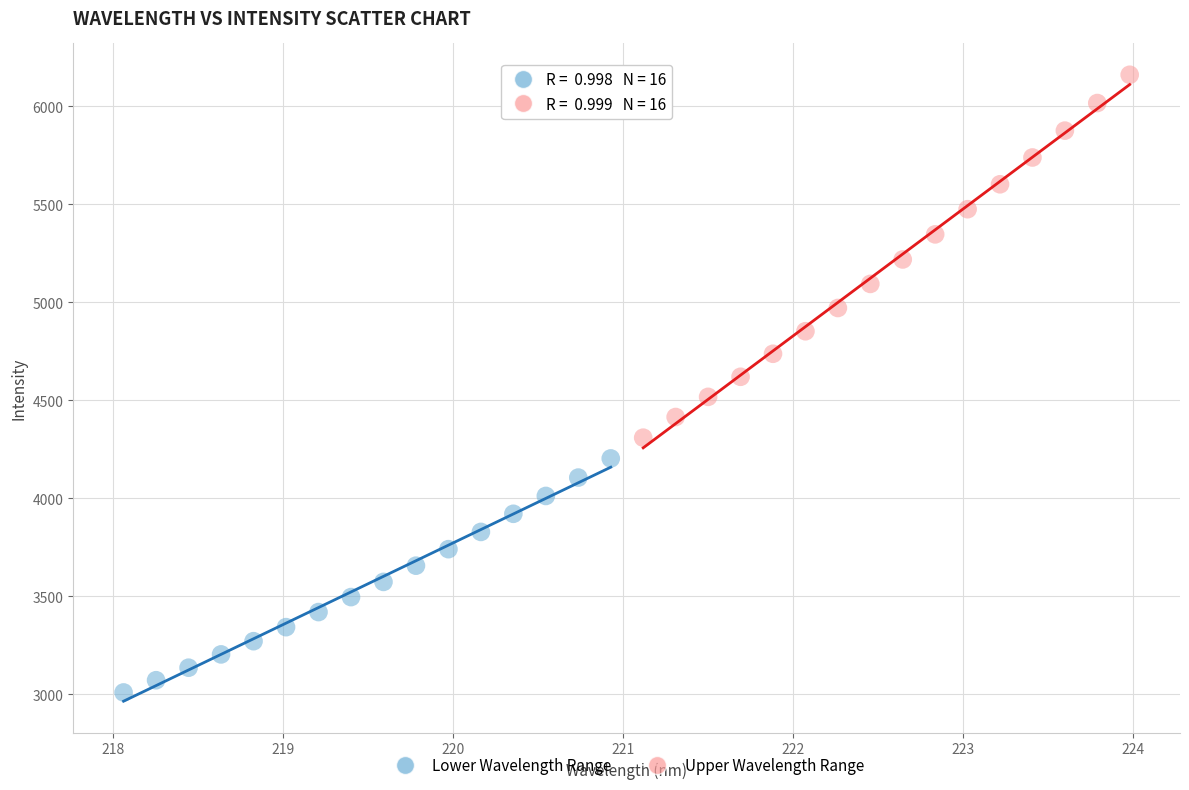

Which series has the widest spread of Y values?

Upper Wavelength Range